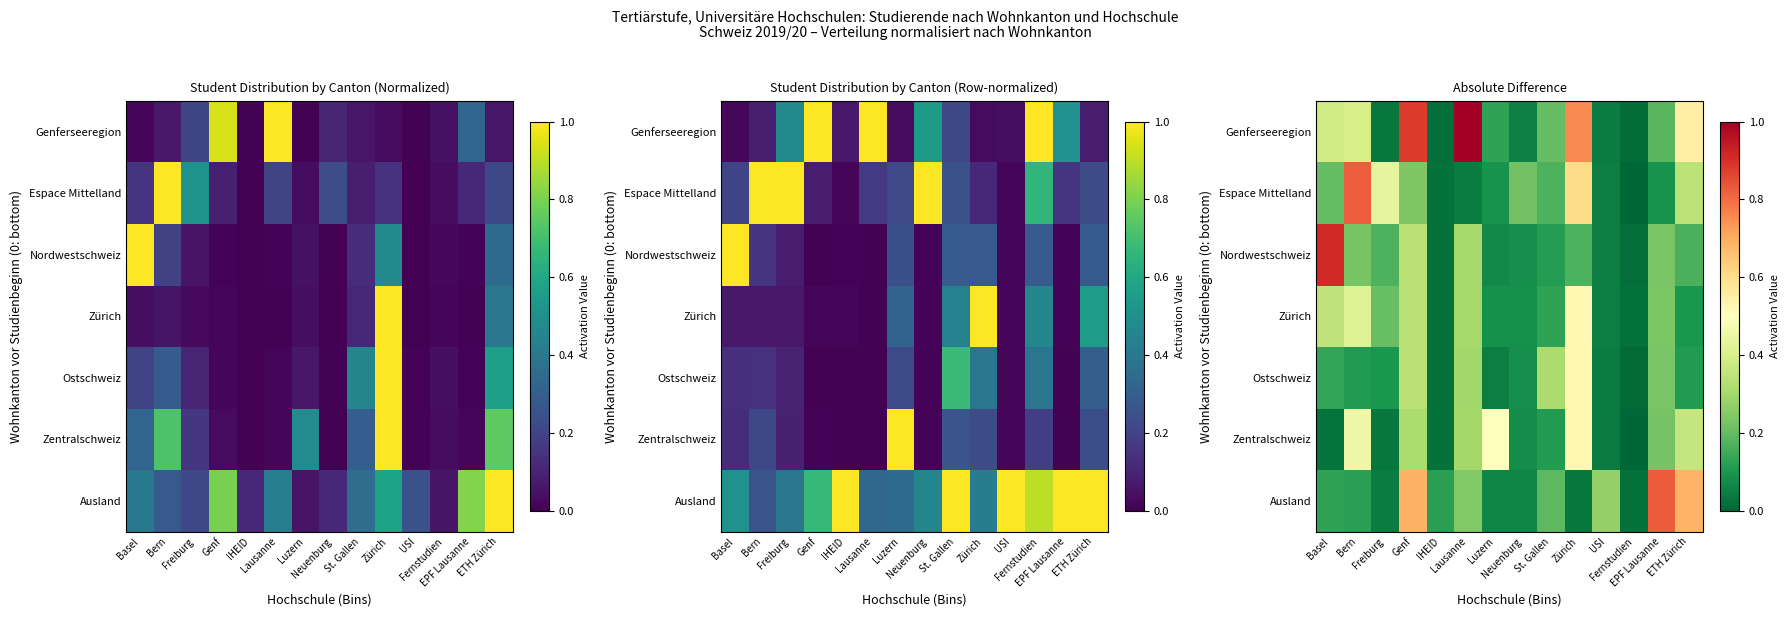

Between Genf and Neuenburg, which series saw the biggest shift?

Genferseeregion